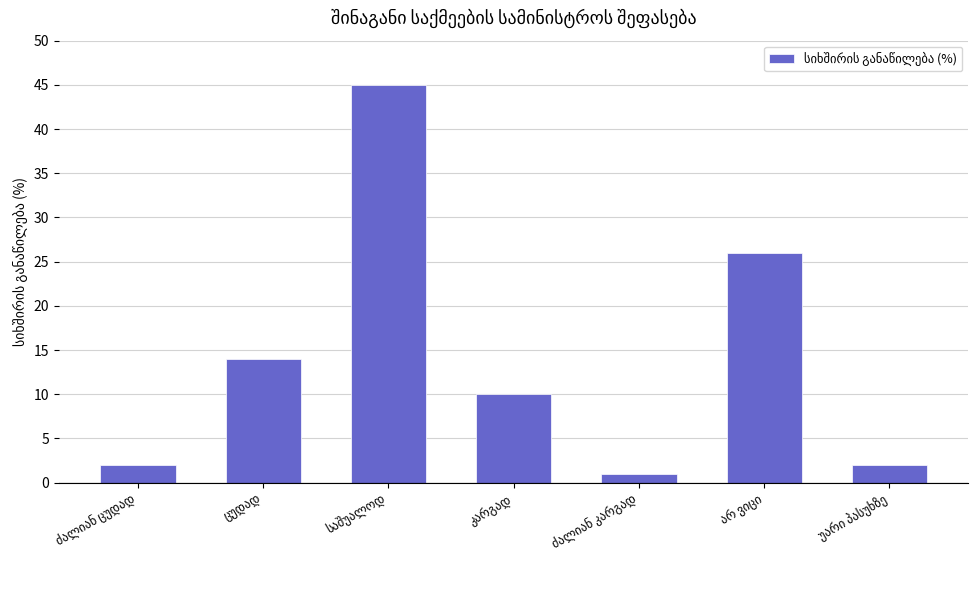

Are the bars horizontal?

No